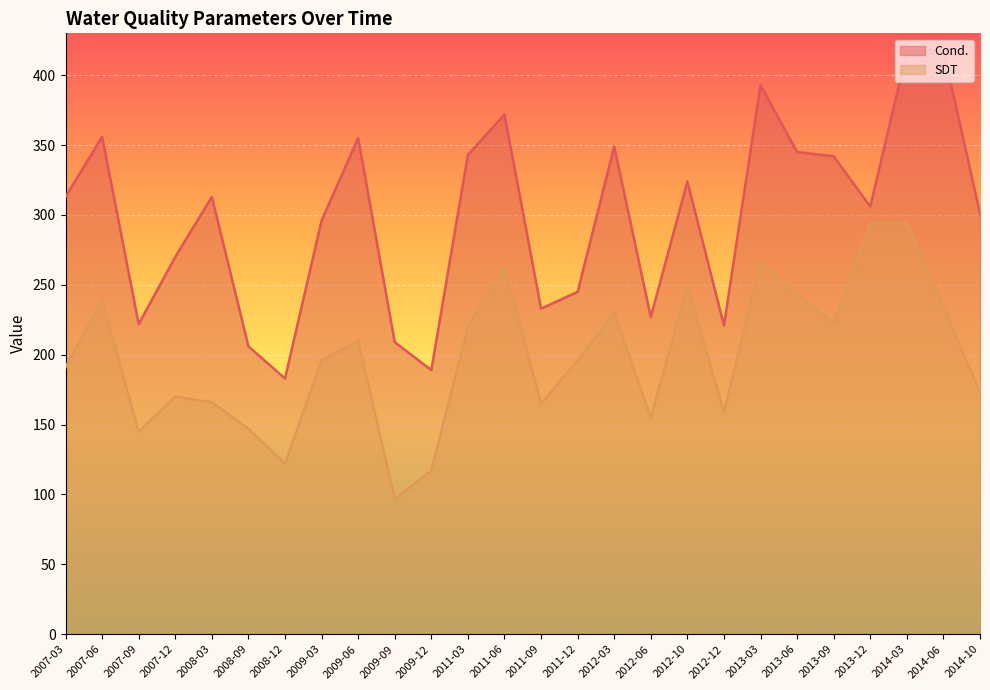

In SDT, how many points are higher than both neighbors (excluding endpoints)?

7